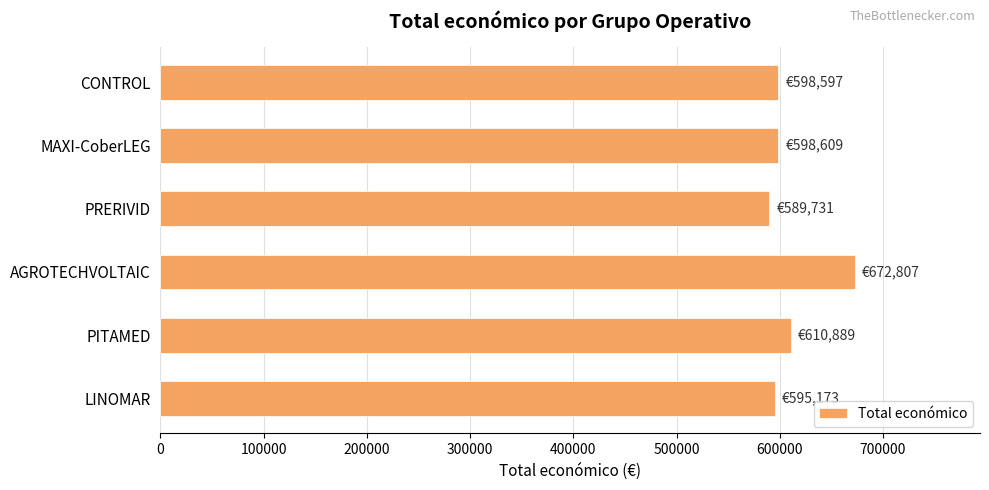

How many data points are less than 598609?

3